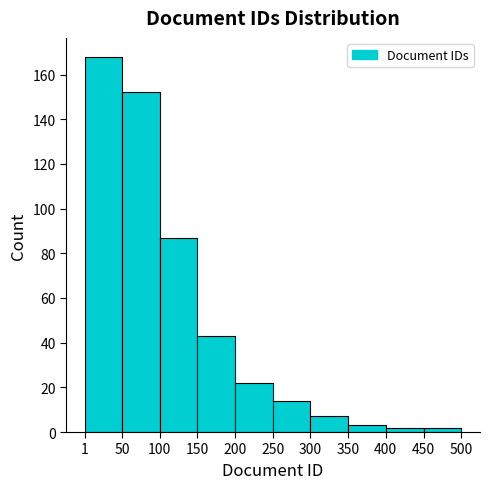

Reading left to right, list every bar in this chart as the range it spans on the x-axis followed by its height. The values are not printed on the chart, so give them approximately, as read against the axis.

1 to 50: 168
50 to 100: 152
100 to 150: 88
150 to 200: 44
200 to 250: 22
250 to 300: 14
300 to 350: 8
350 to 400: 4
400 to 450: 2
450 to 500: 2